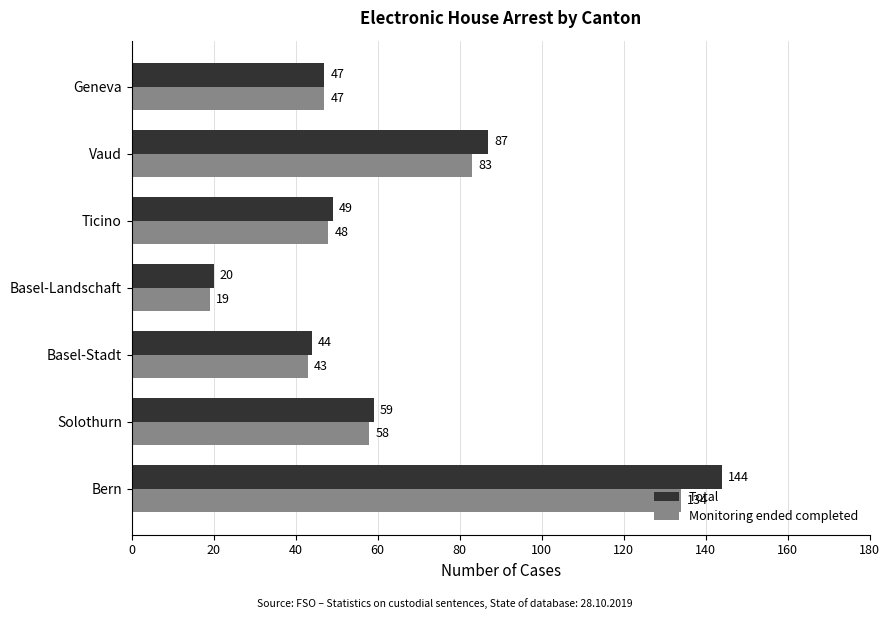

What are all the series names shown in the legend?

Total, Monitoring ended completed